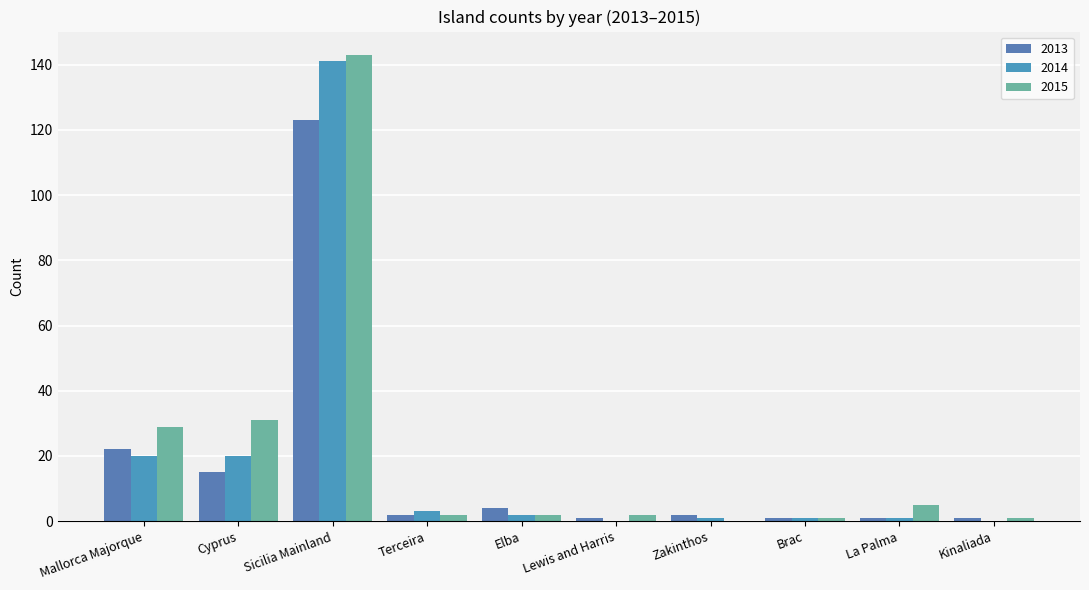

What is the sum of all 2013 values?

172